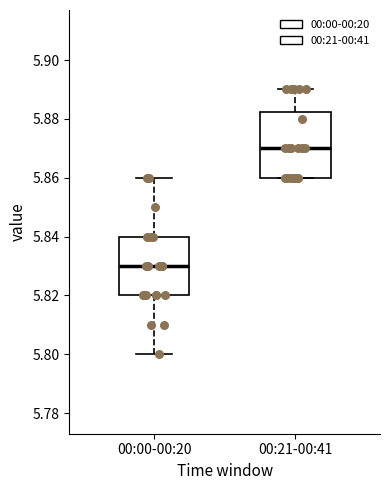

Comparing the boxes themselves (not the whiskers), which one is the tallest?

00:21-00:41